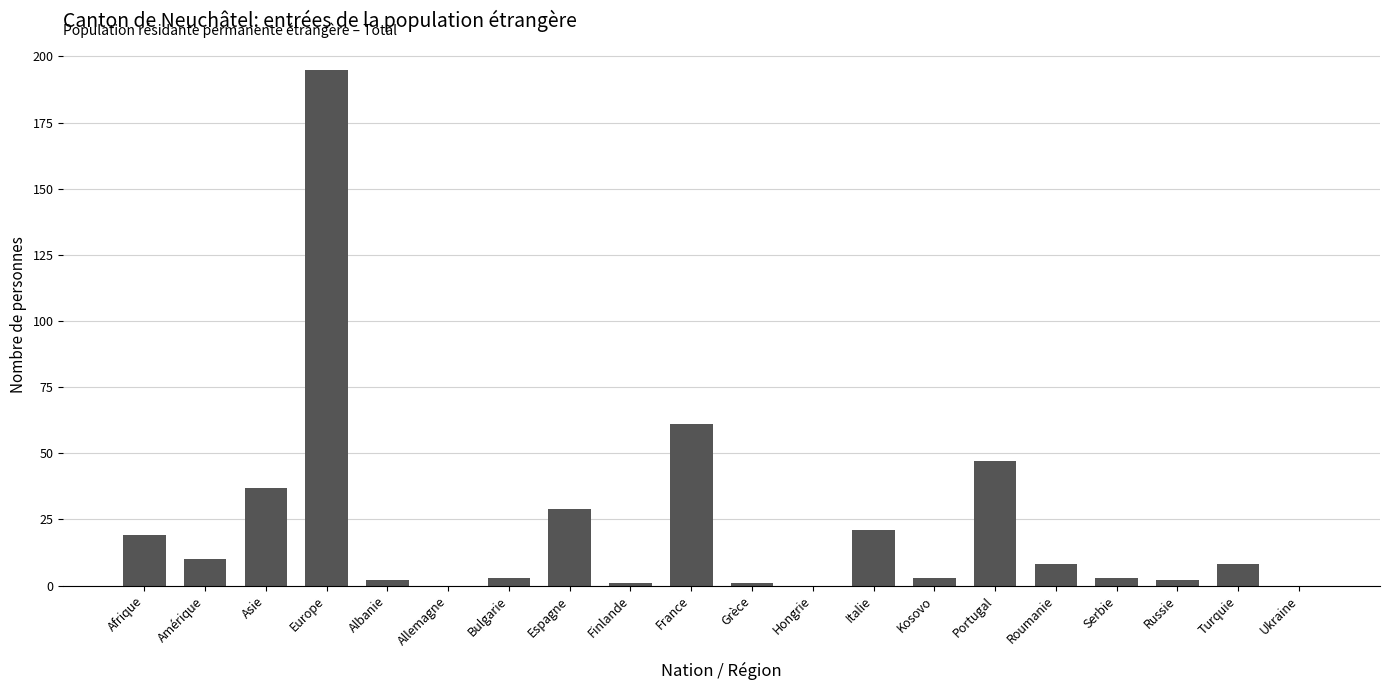

Where is the data nearest to the value 97?

France